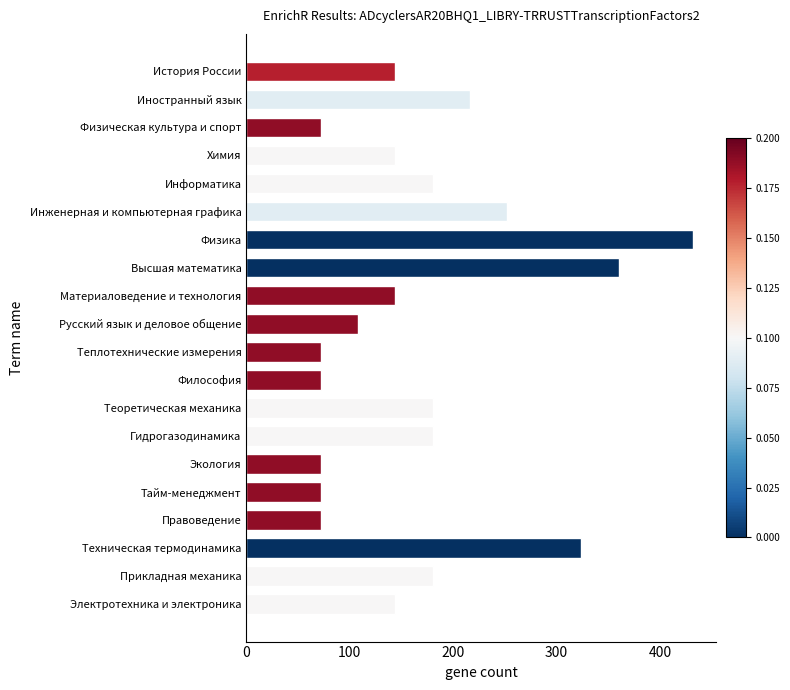

What is the sum of all values?

3420